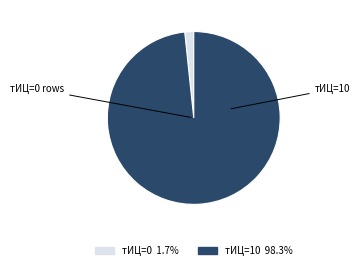

Is there any slice that represents more than half of the pie?

Yes